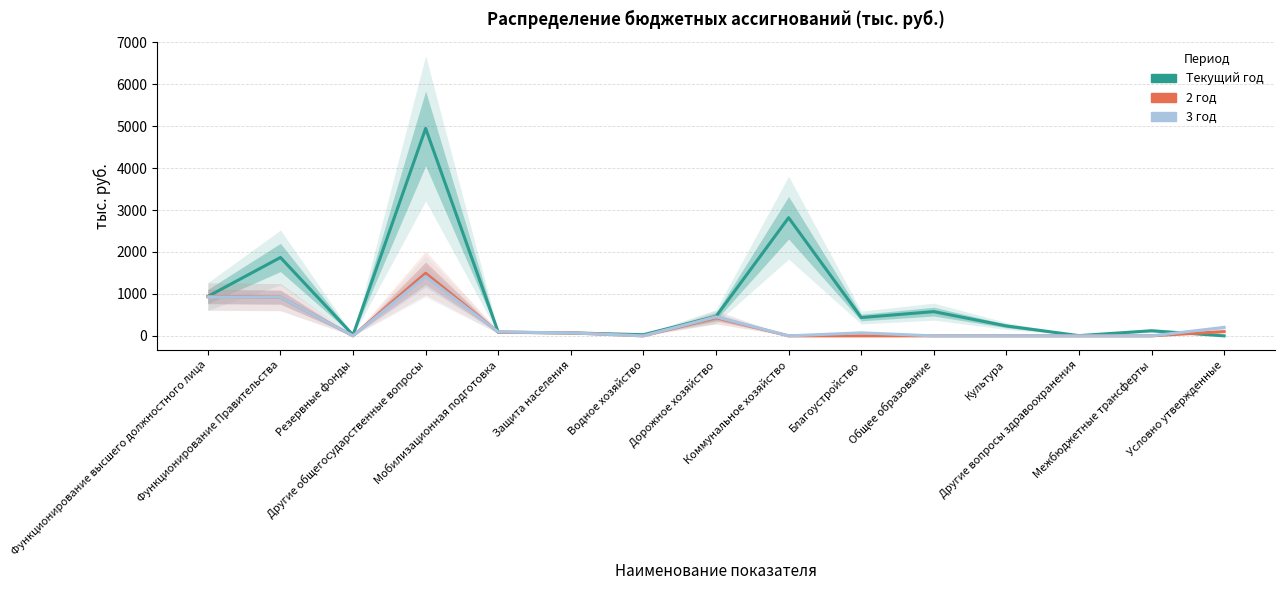

Where is the first local minimum for 2 год?

Резервные фонды